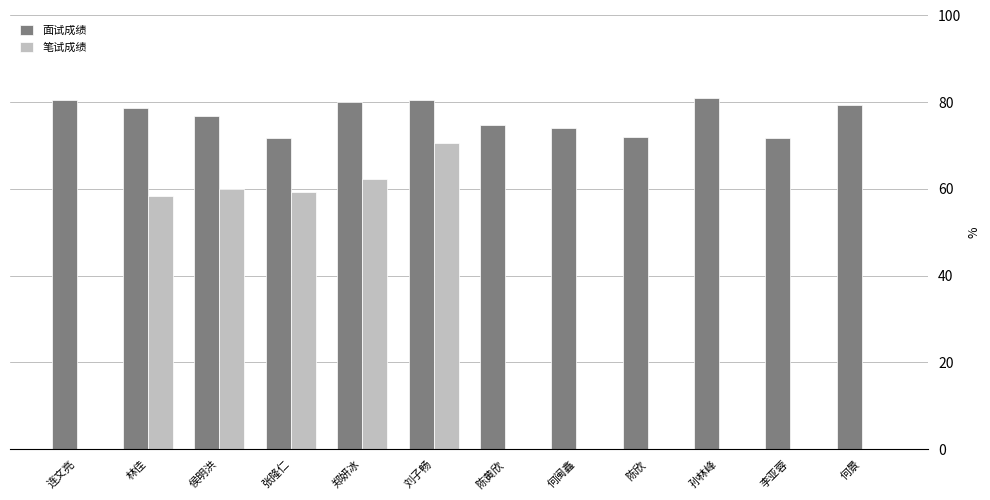

What is the approximate value of 面试成绩 at 孙林峰?

81.0